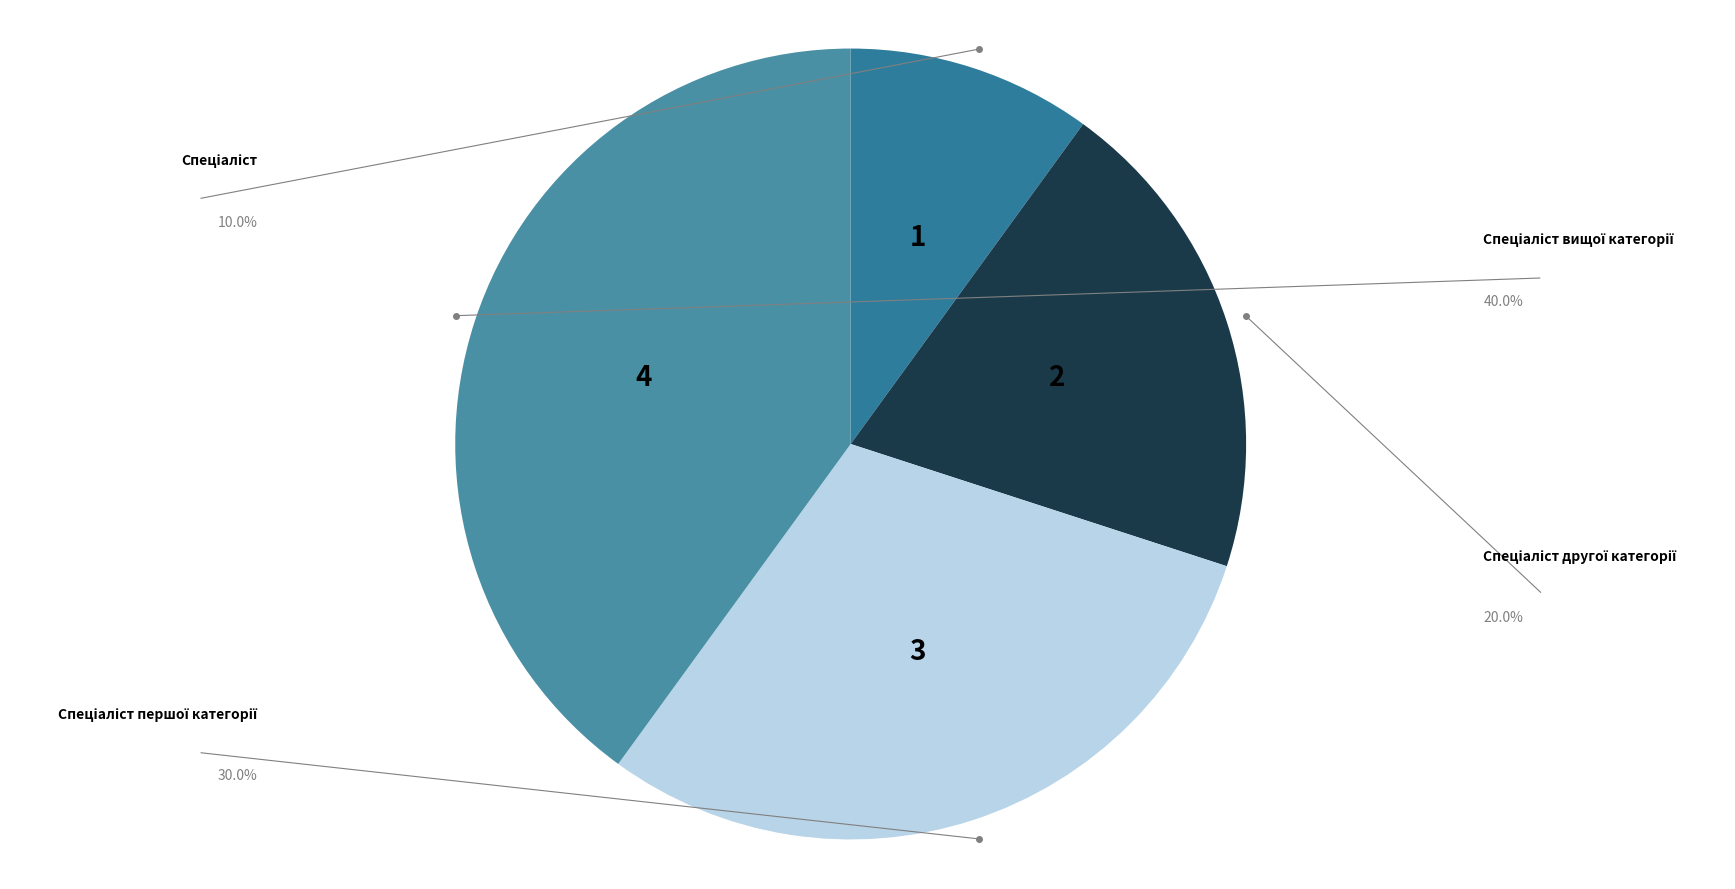

What is the smallest slice in the pie chart?

Спеціаліст